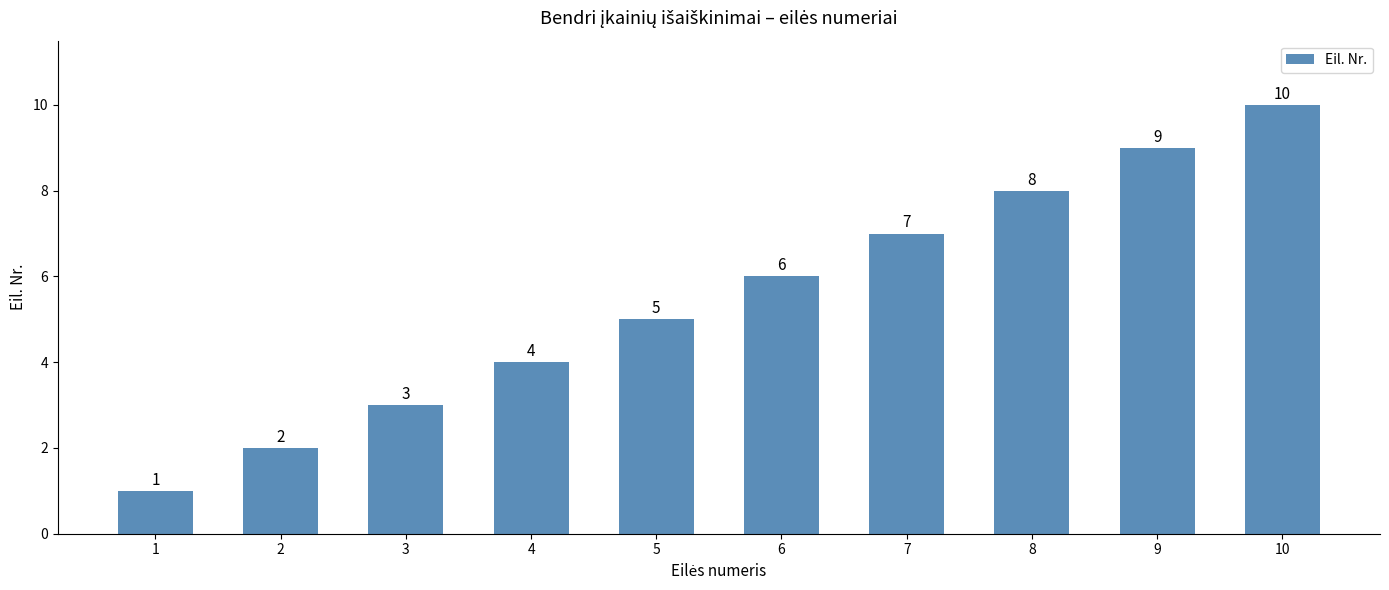

How many bars are there in total?

10